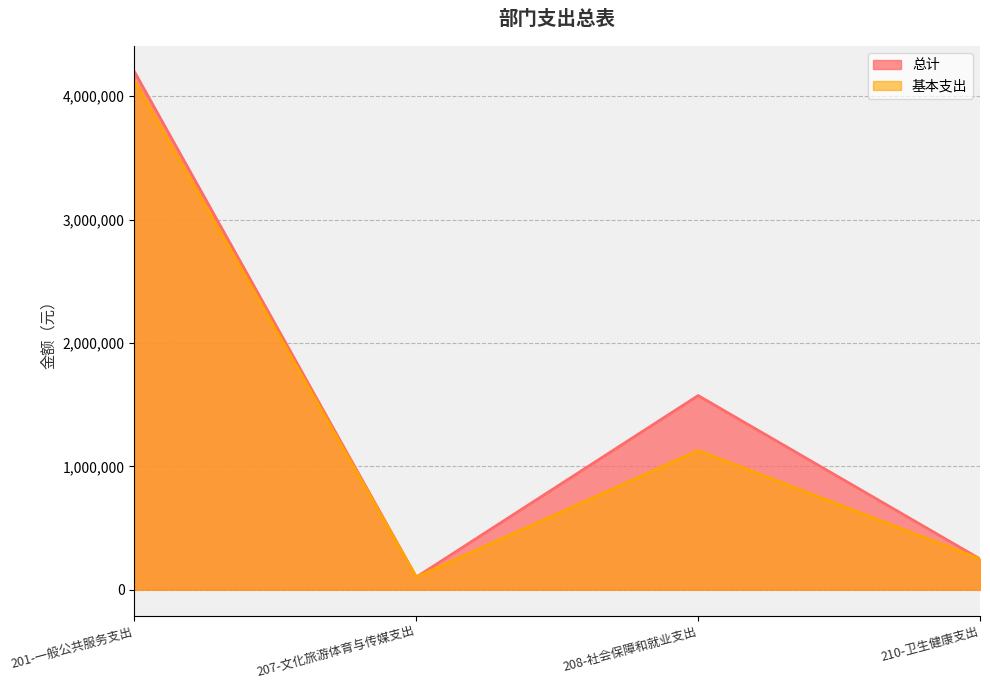

True or false: 基本支出 and 总计 cross at least once.

False